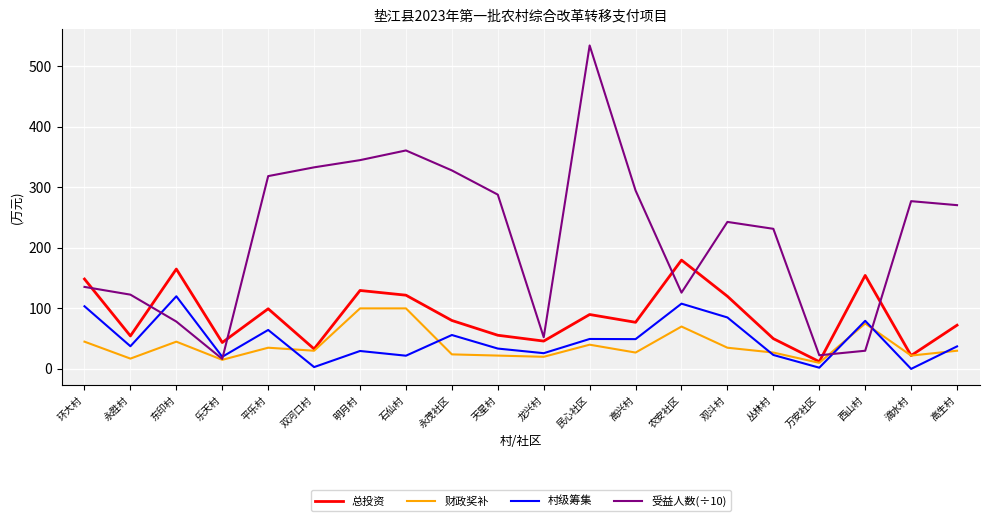

What position from the right is 平乐村?

16